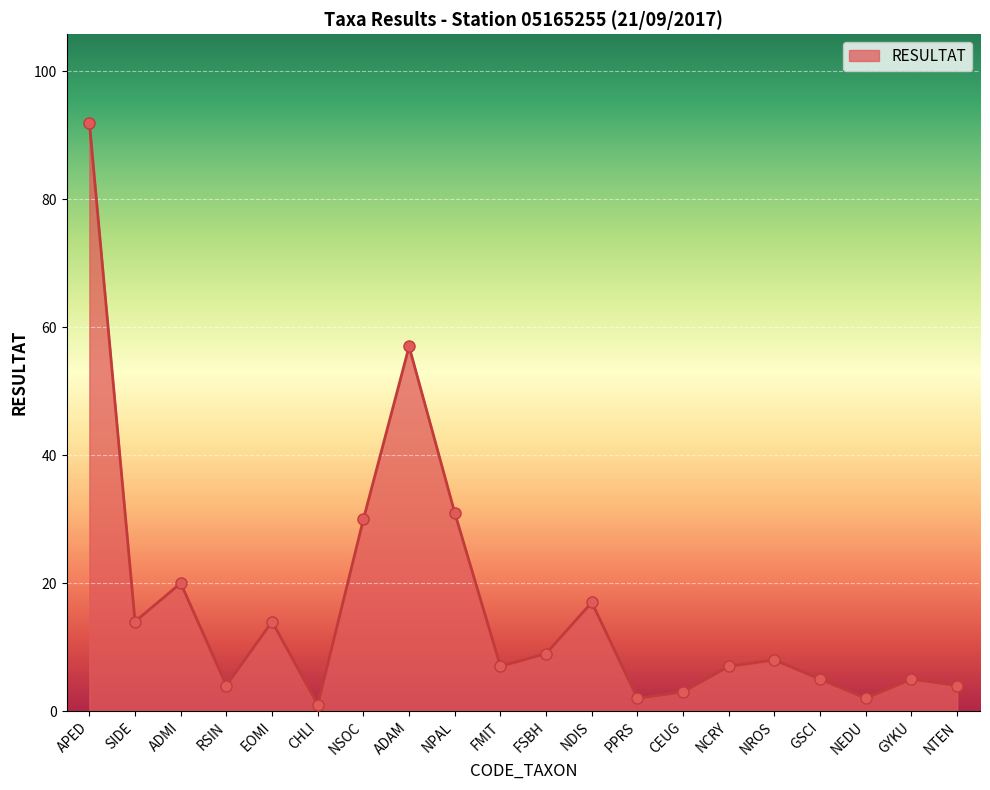

What is the change in value from ADAM to GYKU?

-52